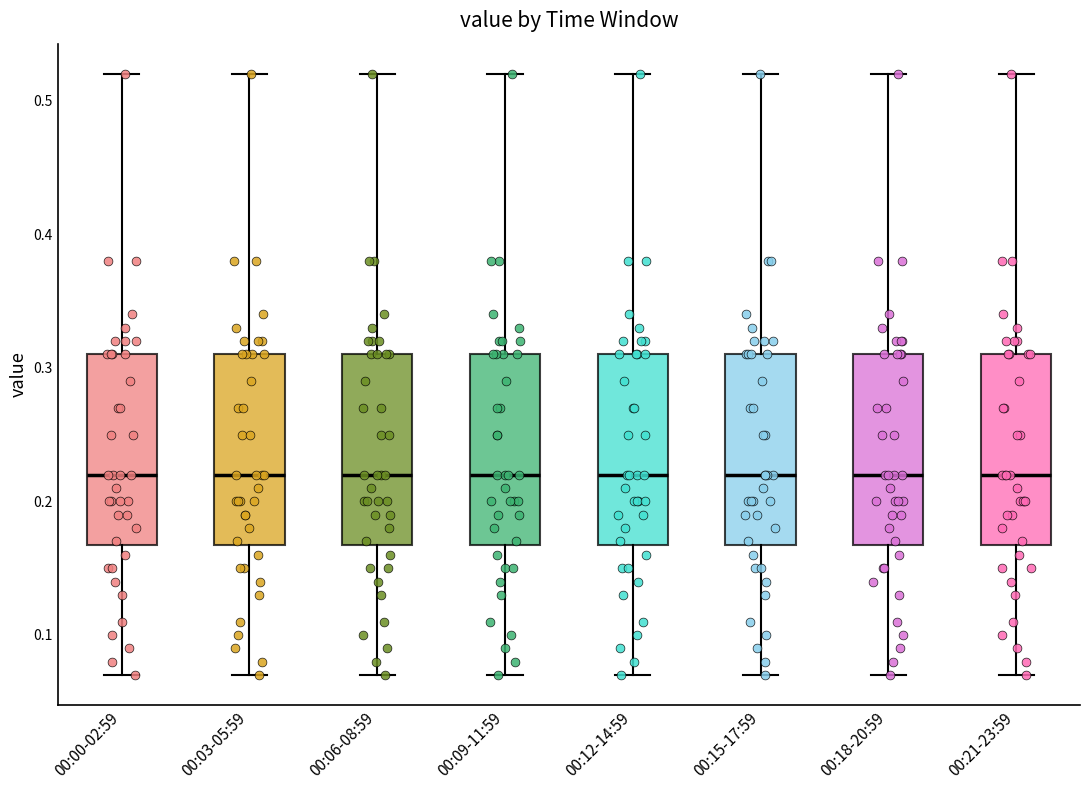

Where does the lower whisker of the box for 00:15-17:59 end on the y-axis? The values are not printed on the chart, so give them approximately, as read against the axis.

0.07